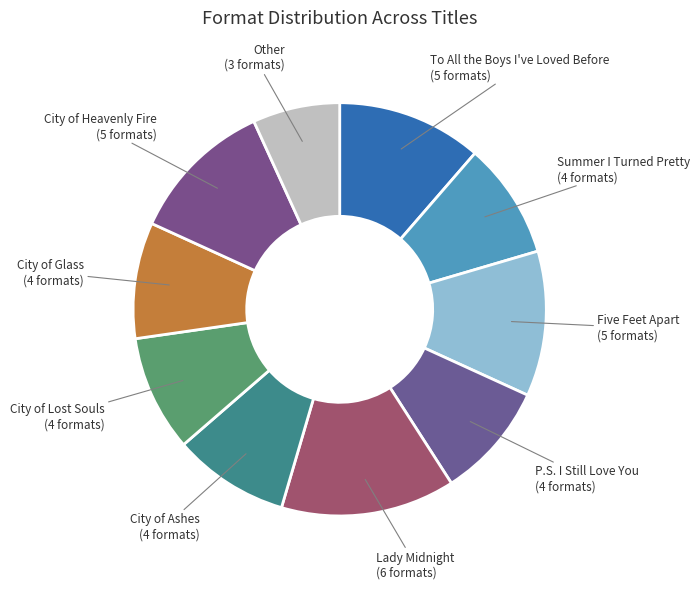

How many slices are in this pie chart?

10